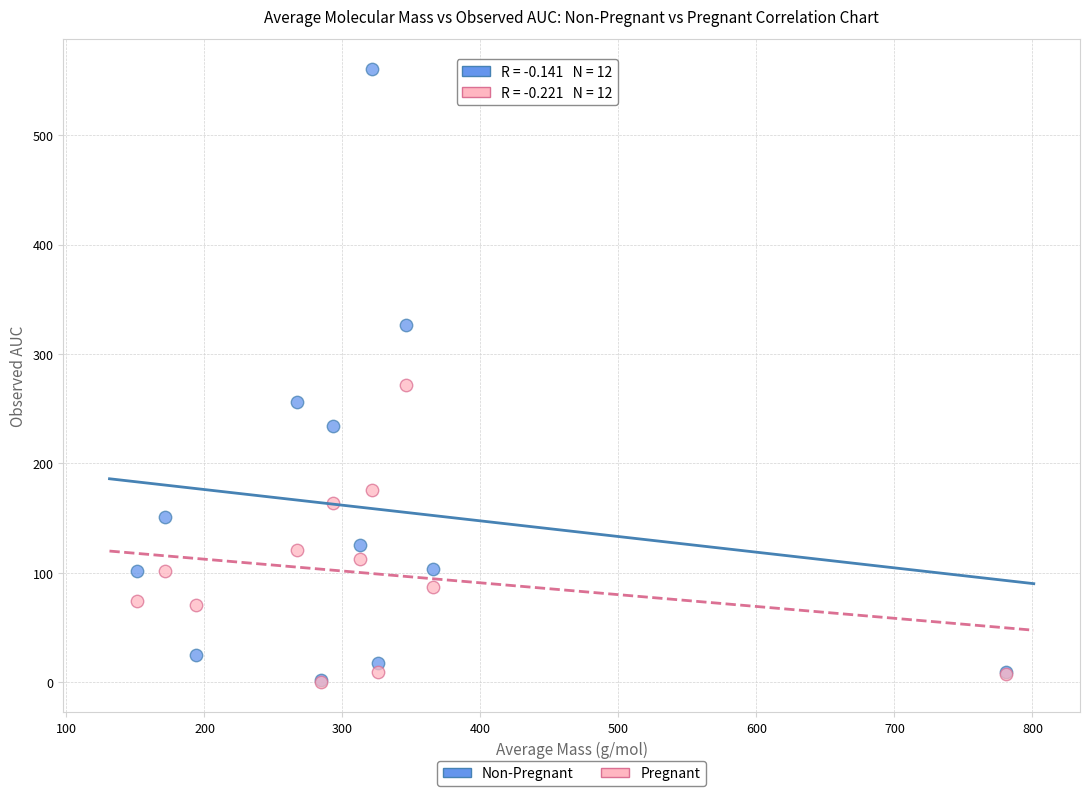

Across all series, what Y value is closest to 280?

272.0